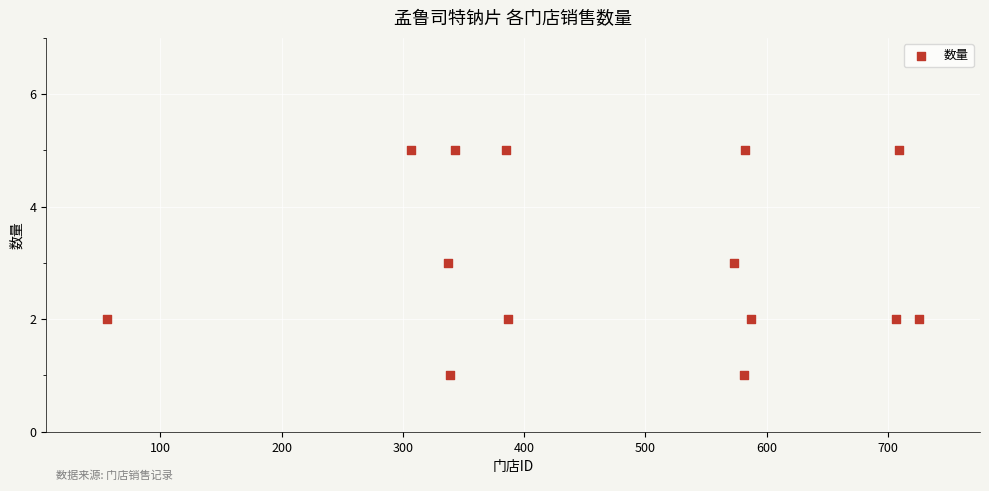

What is the range of Y values (max minus min)?

4